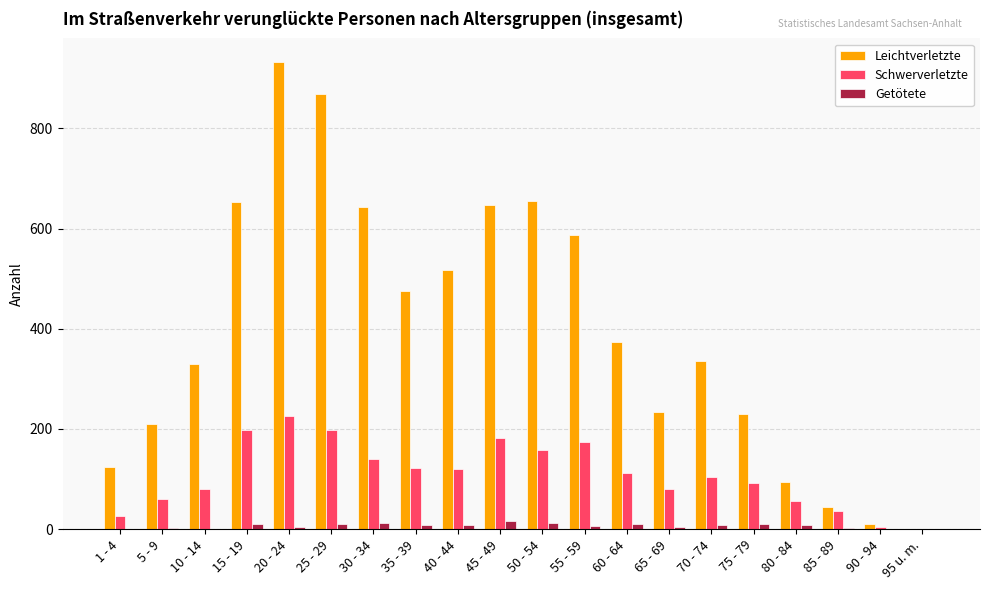

Between 1 - 4 and 10 - 14, which series saw the biggest shift?

Leichtverletzte